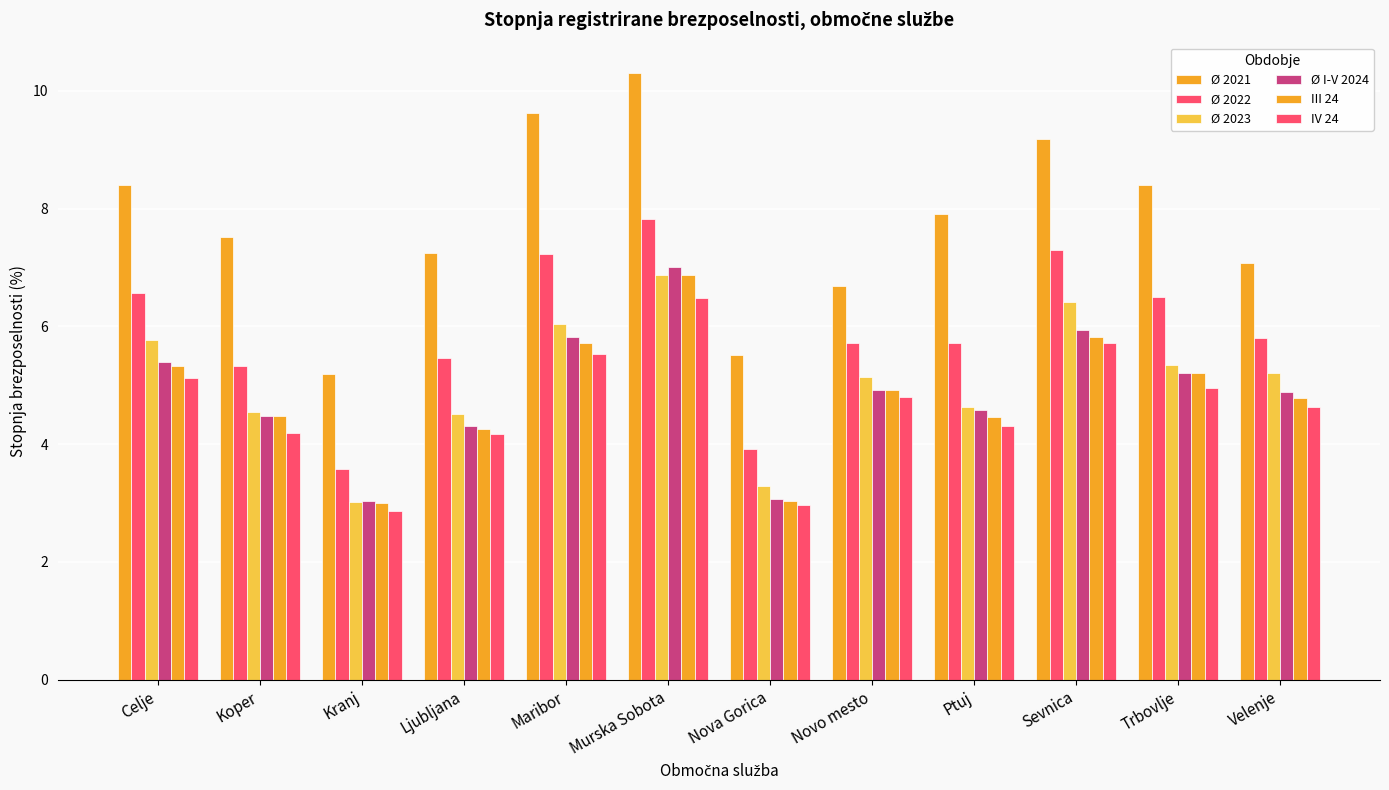

Count the number of data series in this chart.

6